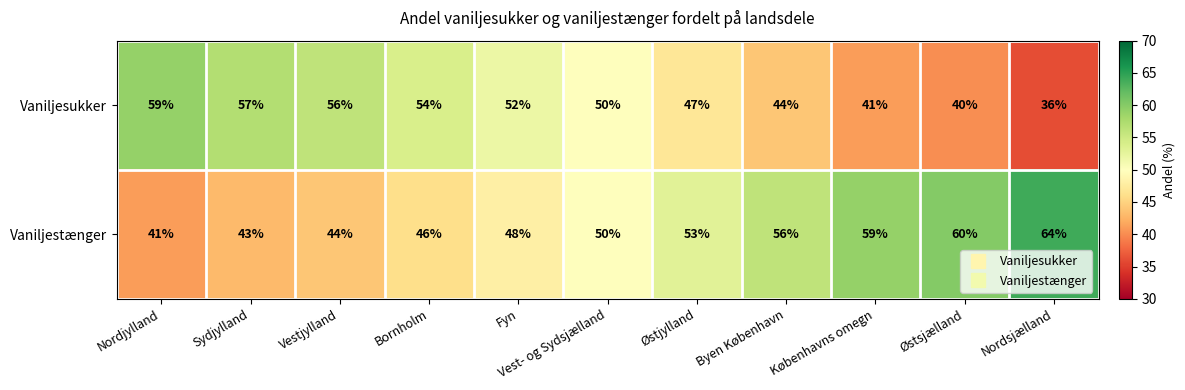

At Bornholm, list the series in order from largest to smallest.

Vaniljesukker, Vaniljestænger